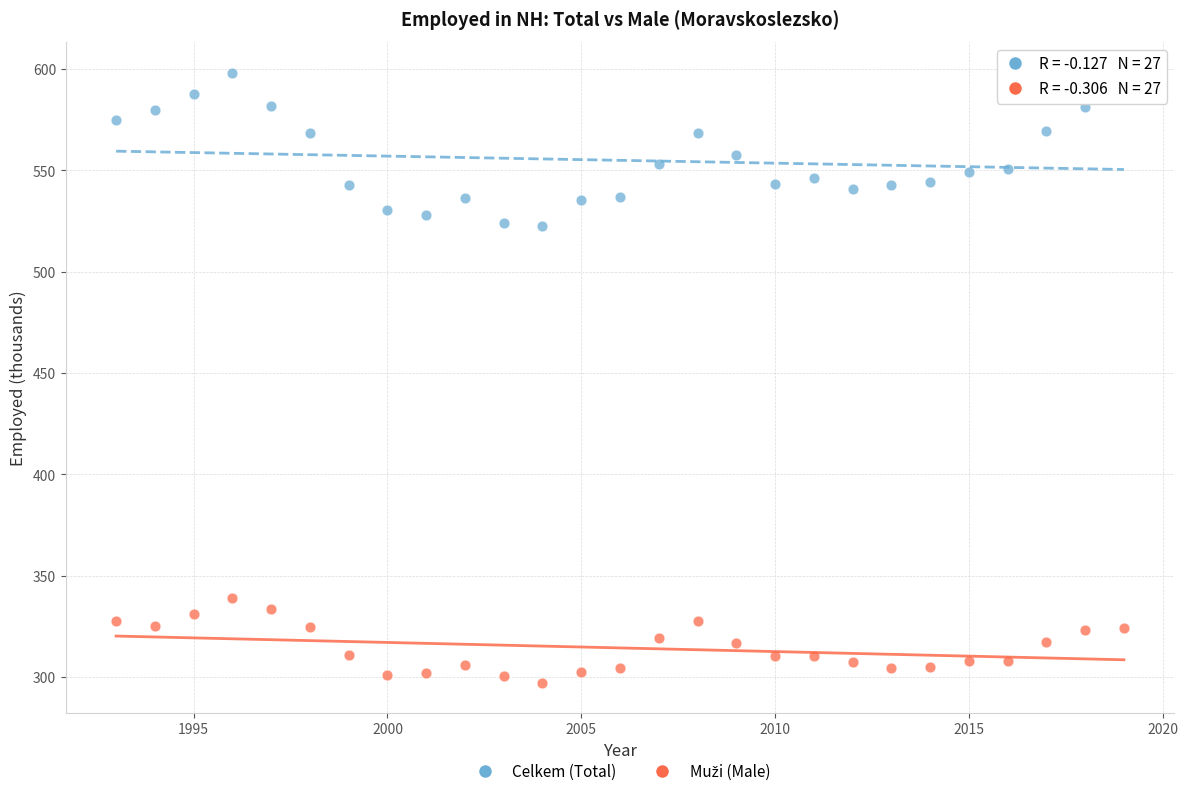

Which series reaches the maximum Y coordinate?

Celkem (Total)